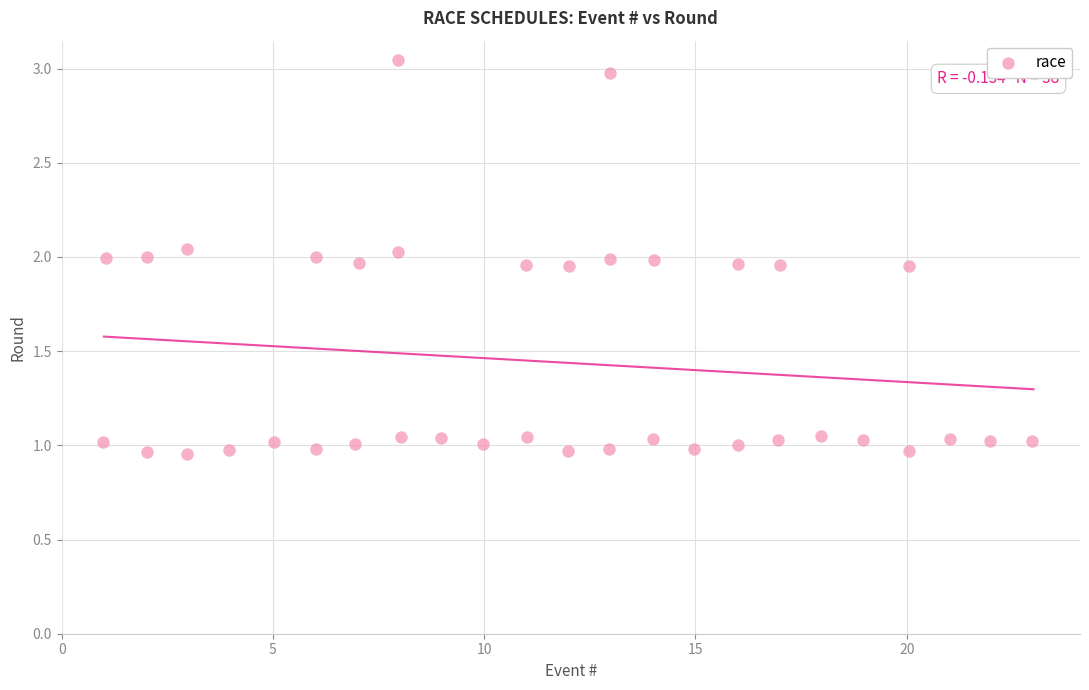

What is the range of Y values (max minus min)?

2.1